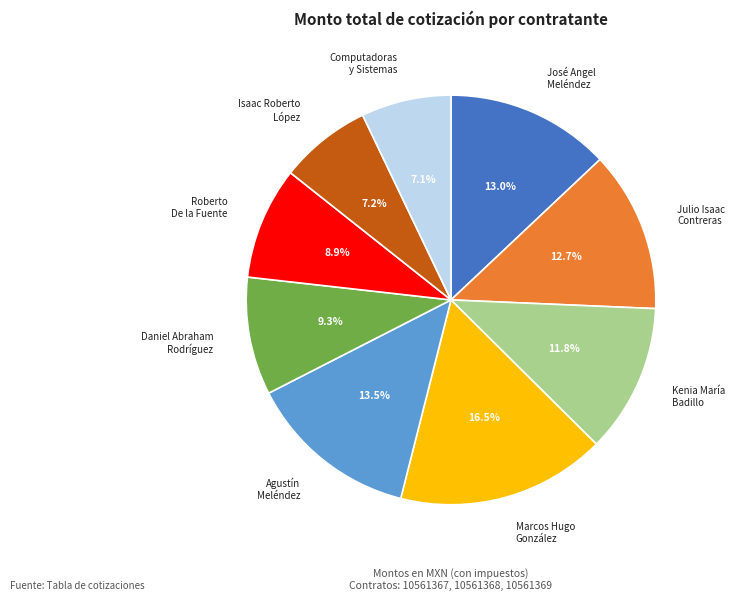

Is there a majority slice in this chart?

No